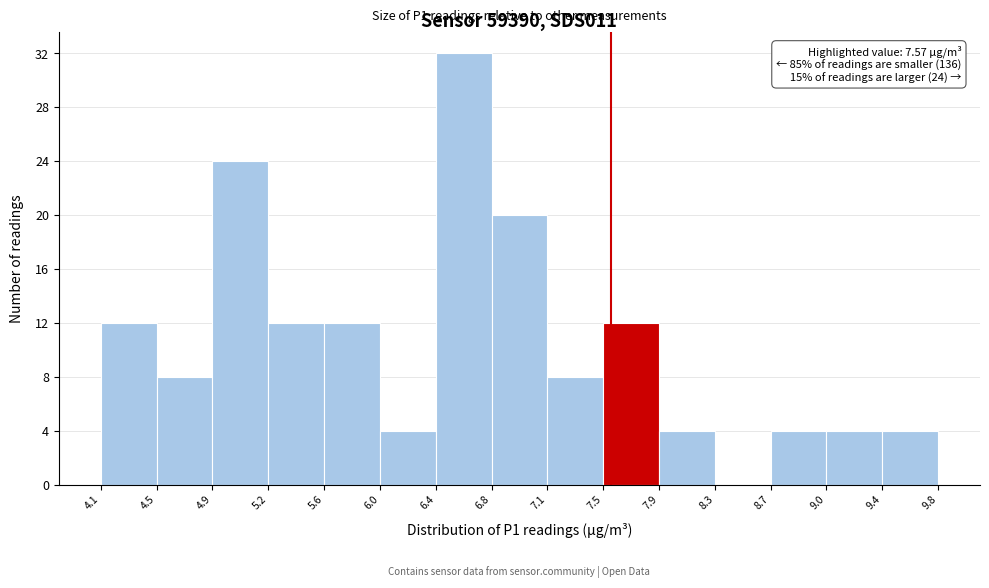

Over which range of the x-axis is the bar tallest?

6.4 to 6.8